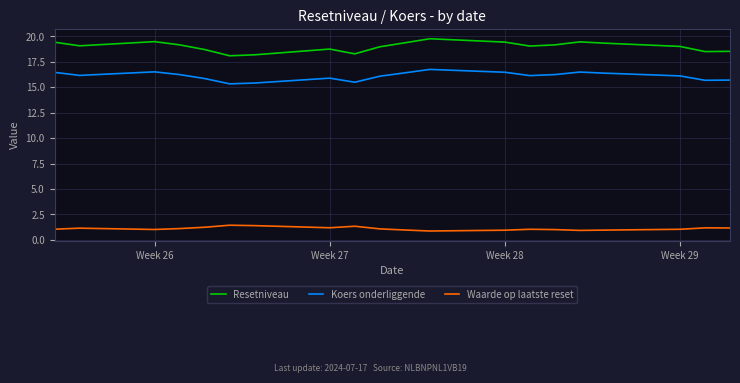

True or false: Koers onderliggende and Resetniveau cross at least once.

False